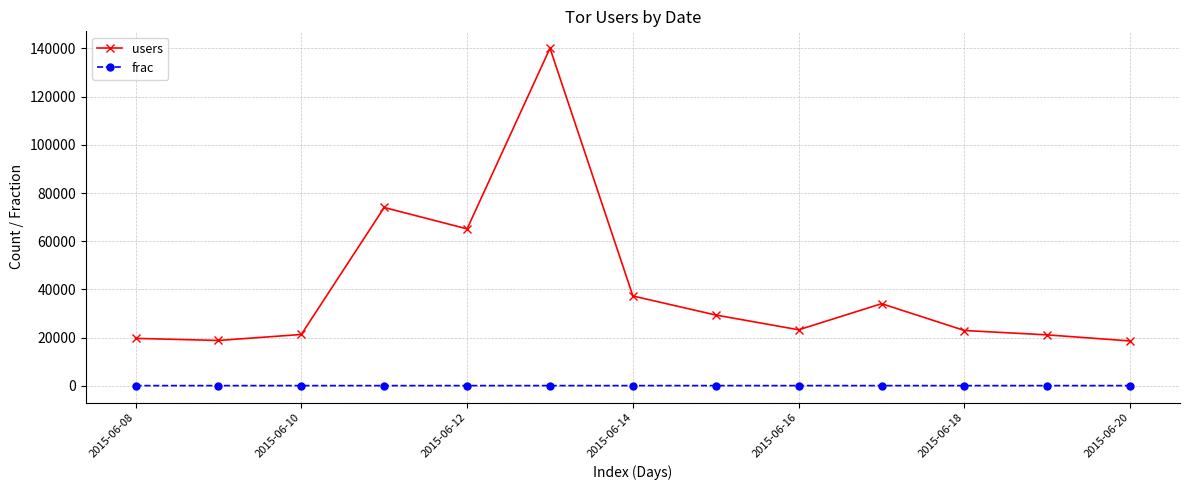

Rank the series by their maximum value, from lowest to highest.

frac, users